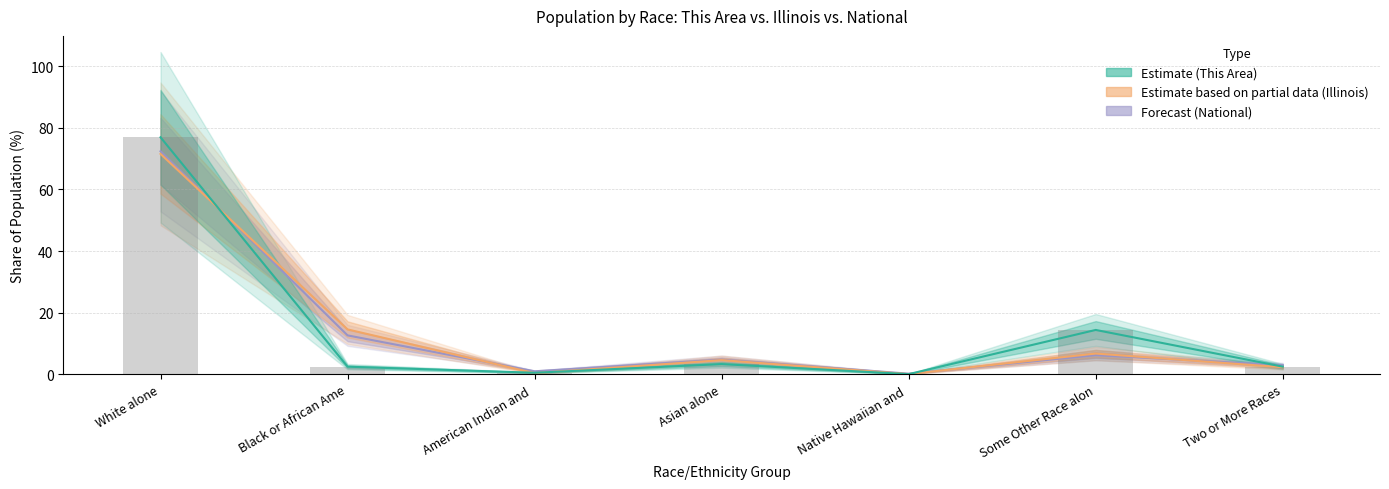

Are the bars grouped side by side (vs. stacked)?

Yes